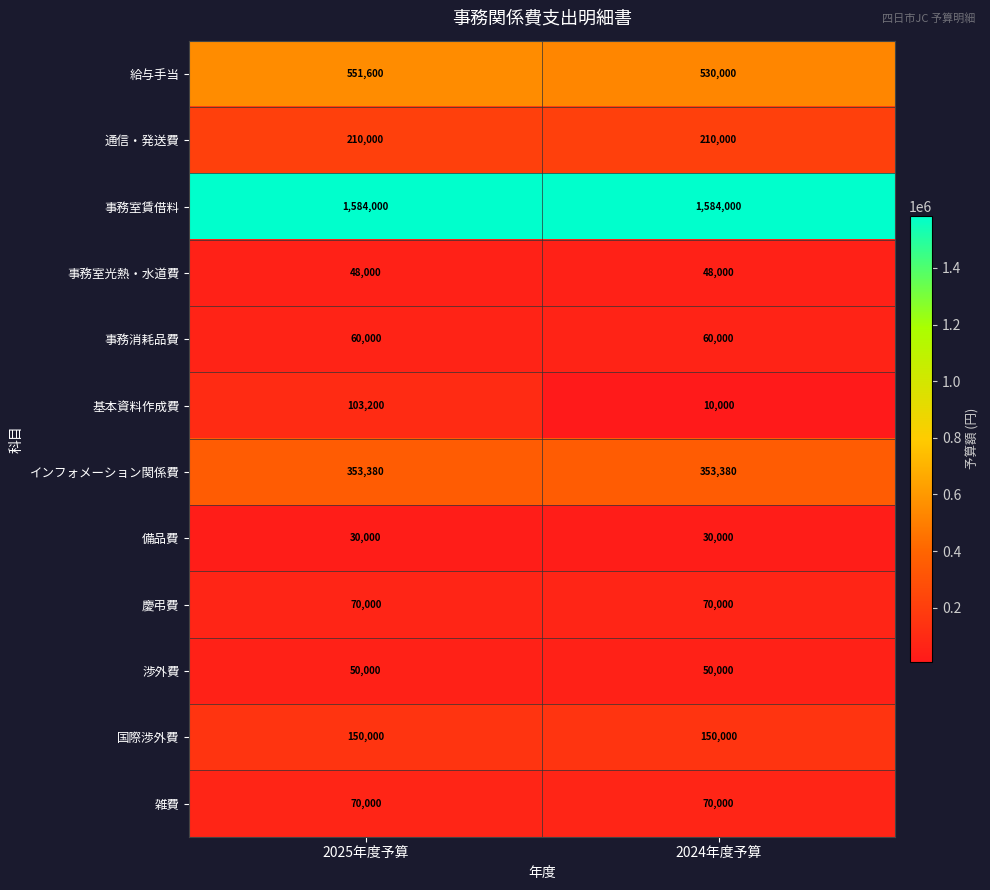

What is the total value across all series at 2025年度予算?

3280180